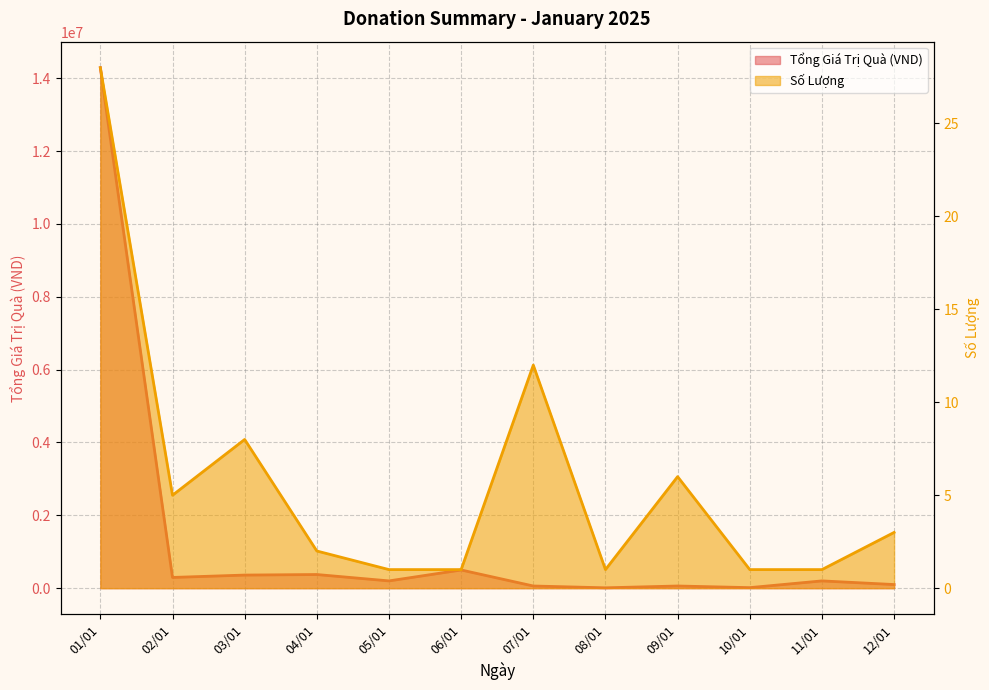

What is the greatest value displayed?

14290000